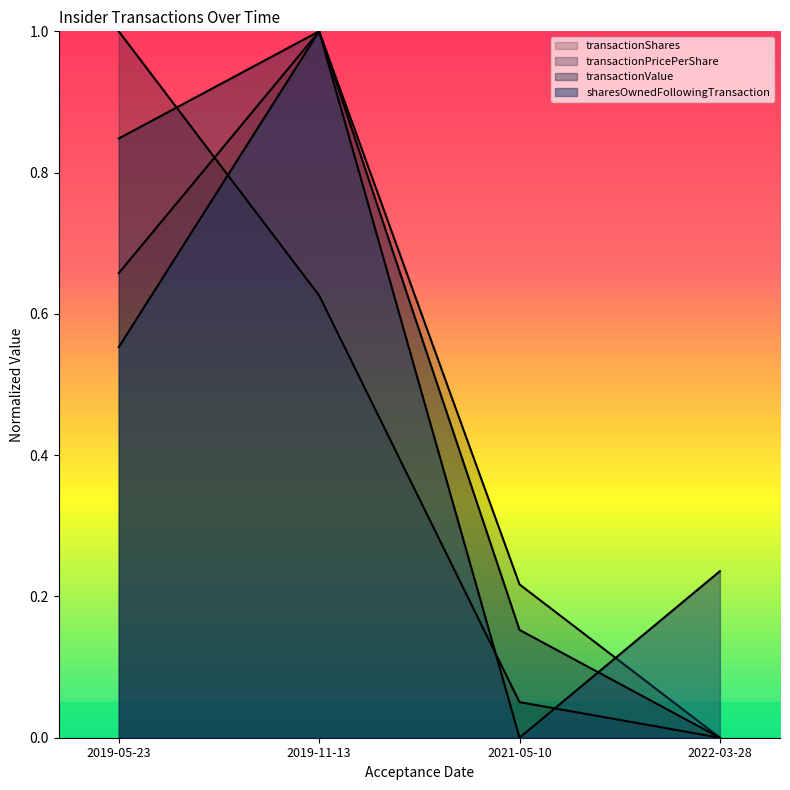

What is the sum of the transactionShares values at 2022-03-28 and 2019-05-23?

0.7